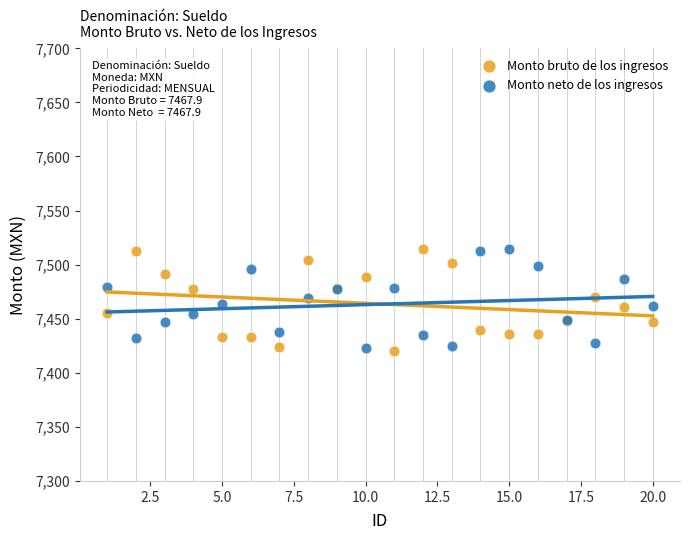

What is the X range (max minus min) for the scatter plot?

19.0